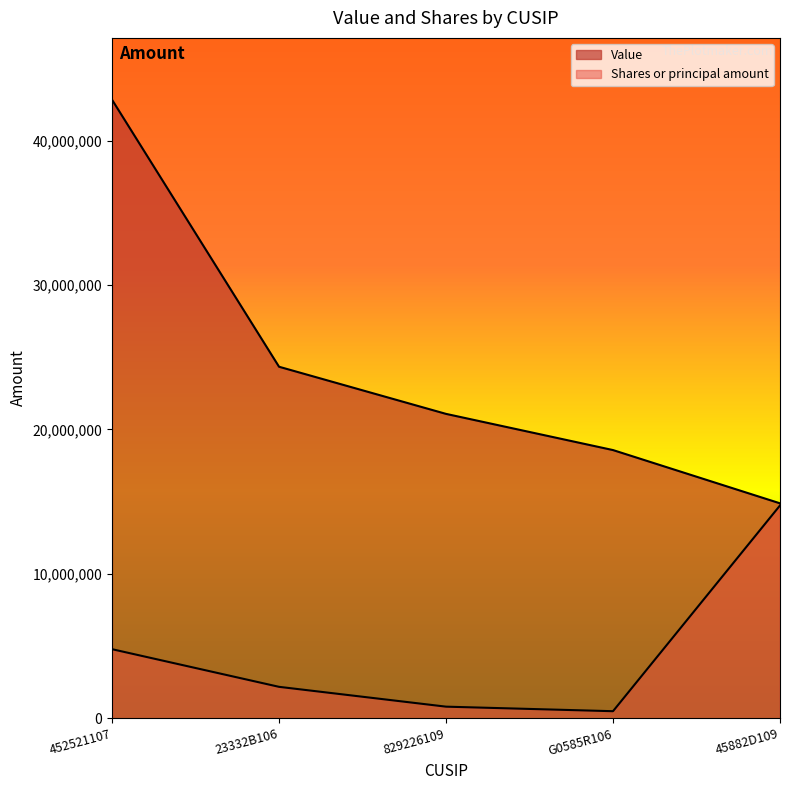

True or false: Shares or principal amount has a value of 837885 at 23332B106.

False